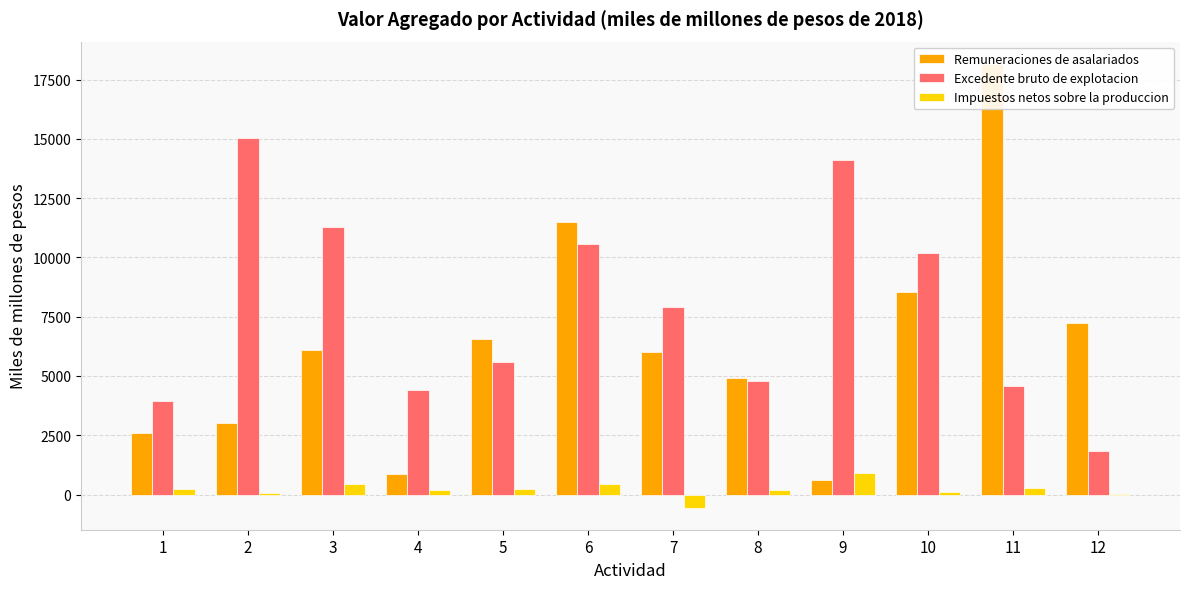

True or false: Impuestos netos sobre la produccion has a value of 10.1 at 12.

False